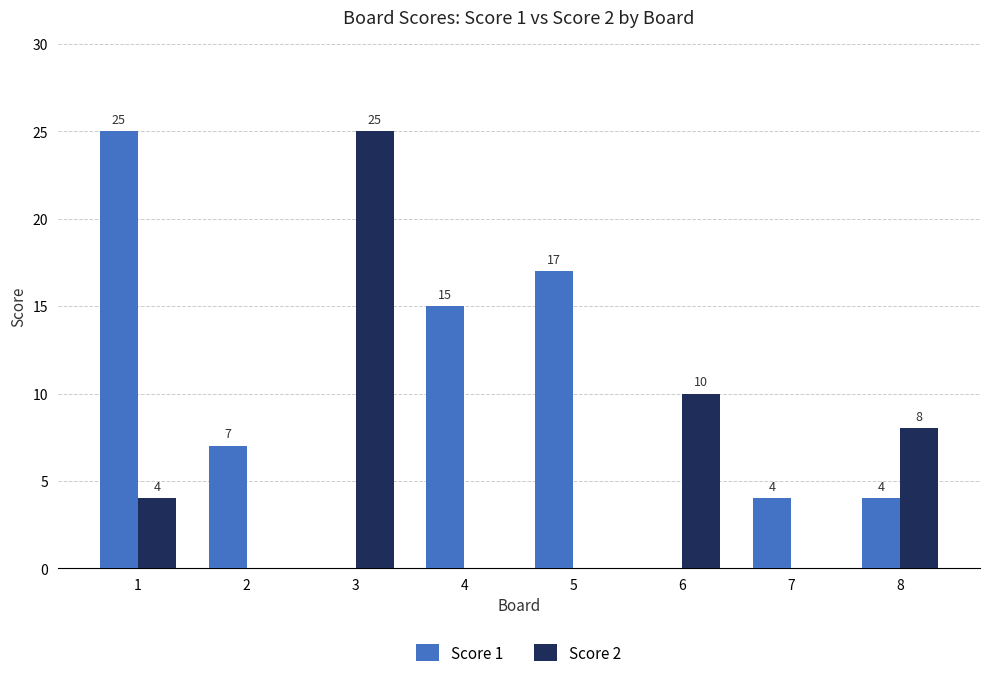

How many groups of bars are there?

8